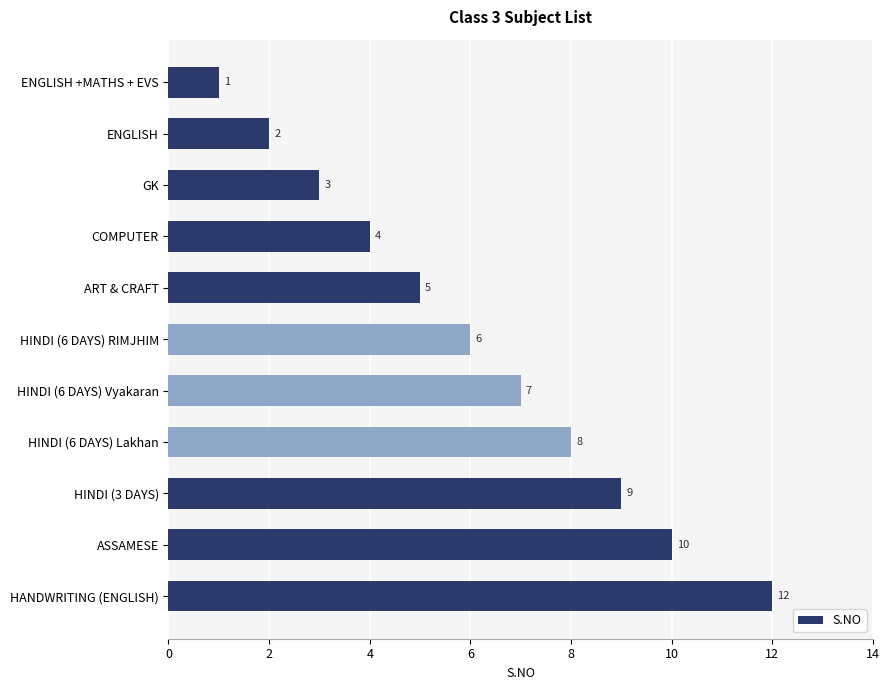

Count the number of categories in the chart.

11